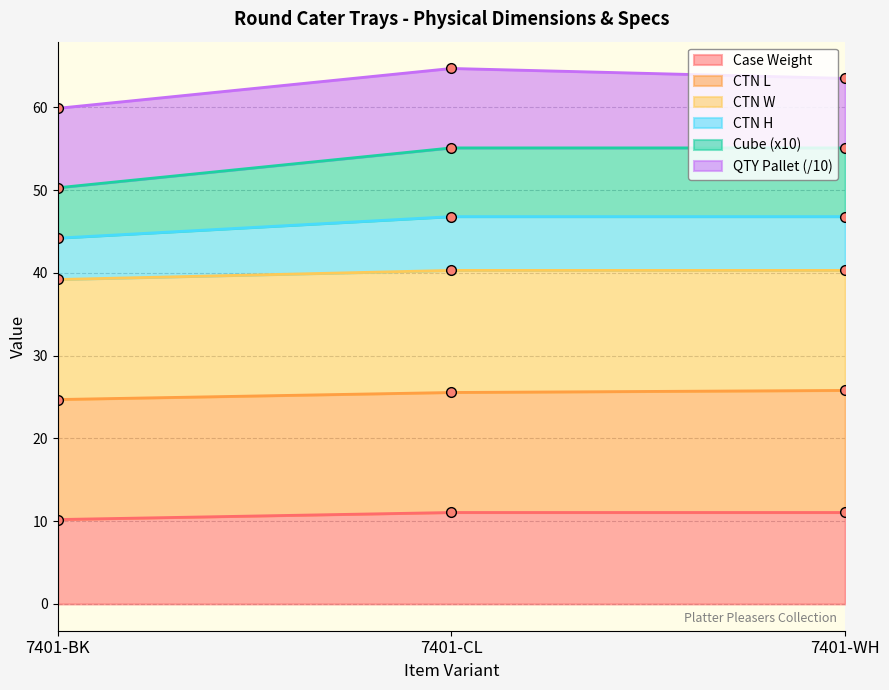

Which has a higher value, 7401-BK or 7401-CL?

7401-CL